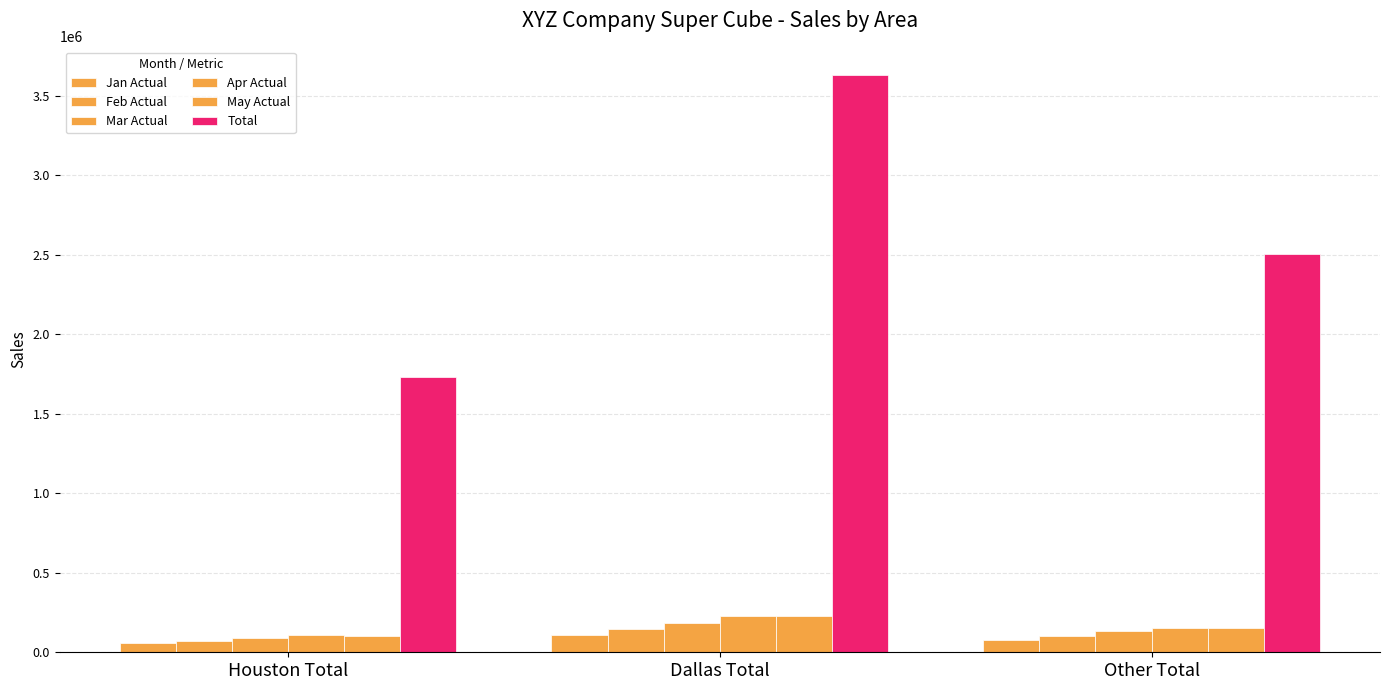

Reading left to right, transcribe all the data shown in this chart.

Jan Actual: 55813	108849	76143
Feb Actual: 71278	144321	102310
Mar Actual: 89746	185850	131922
Apr Actual: 105987	225166	155312
May Actual: 103456	226964	153403
Total: 1733780	3629150	2506290